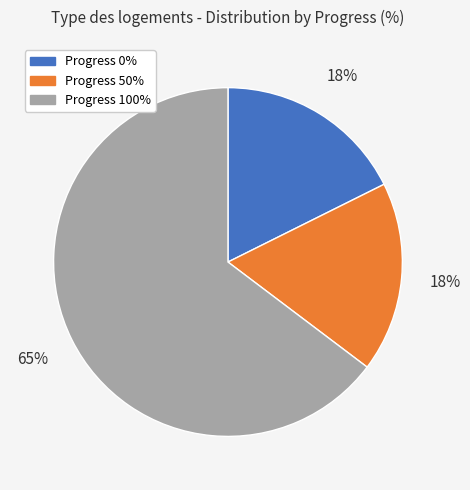

Is there a majority slice in this chart?

Yes